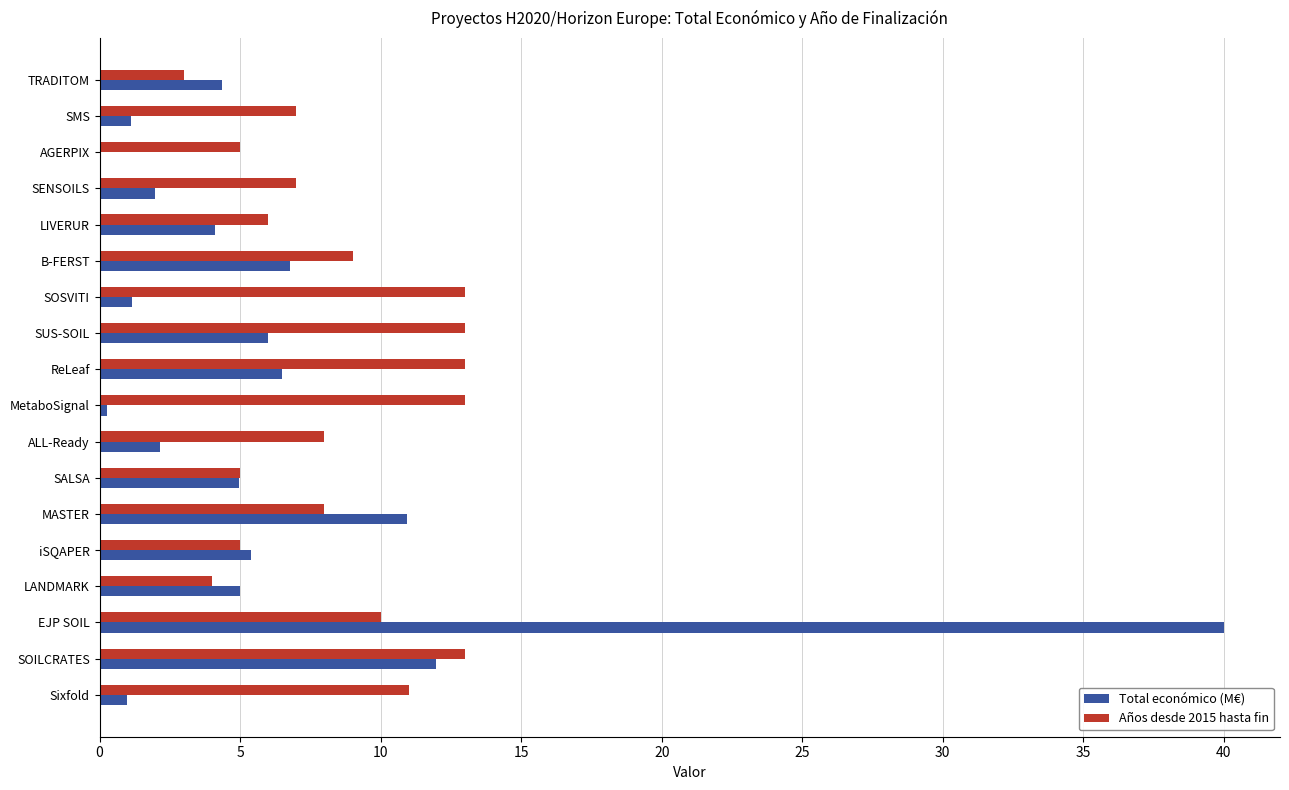

What is the highest value of the Años desde 2015 hasta fin series?

13.0